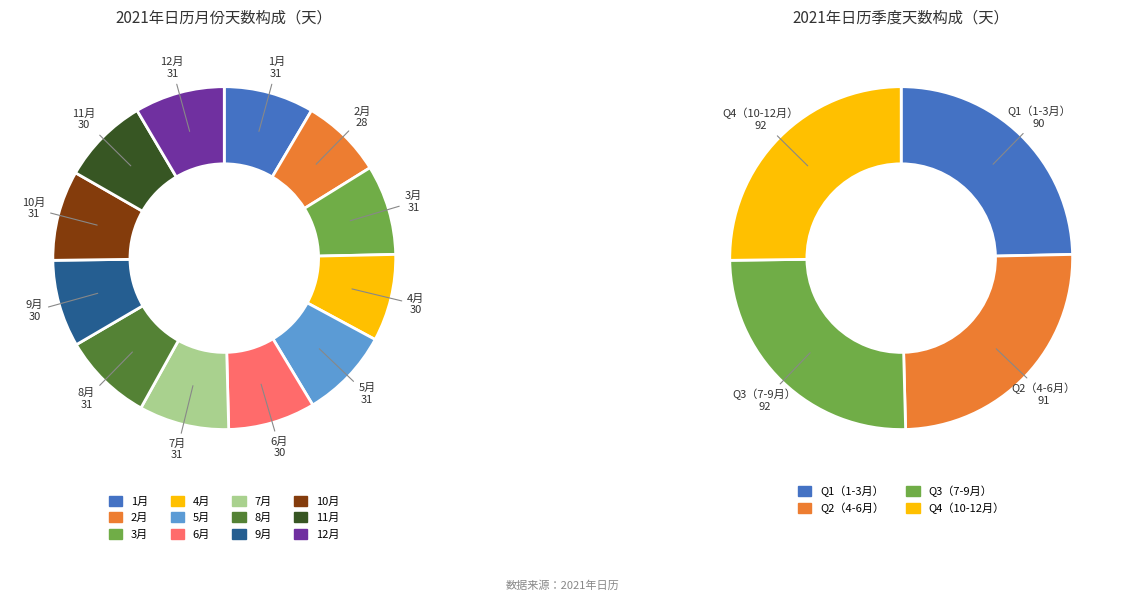

Do 3月 and 9月 together represent more than half of the pie?

No